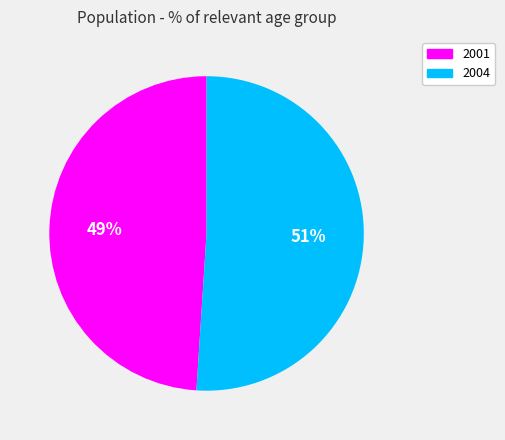

What percentage is the 2004 slice, to the nearest percent?

51%